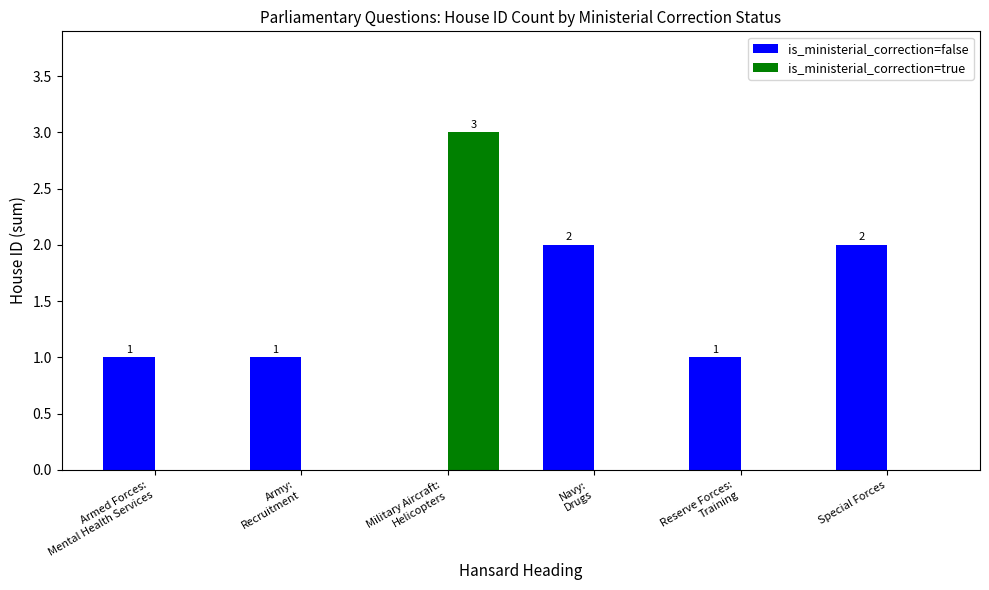

What is the maximum value shown in the chart?

3